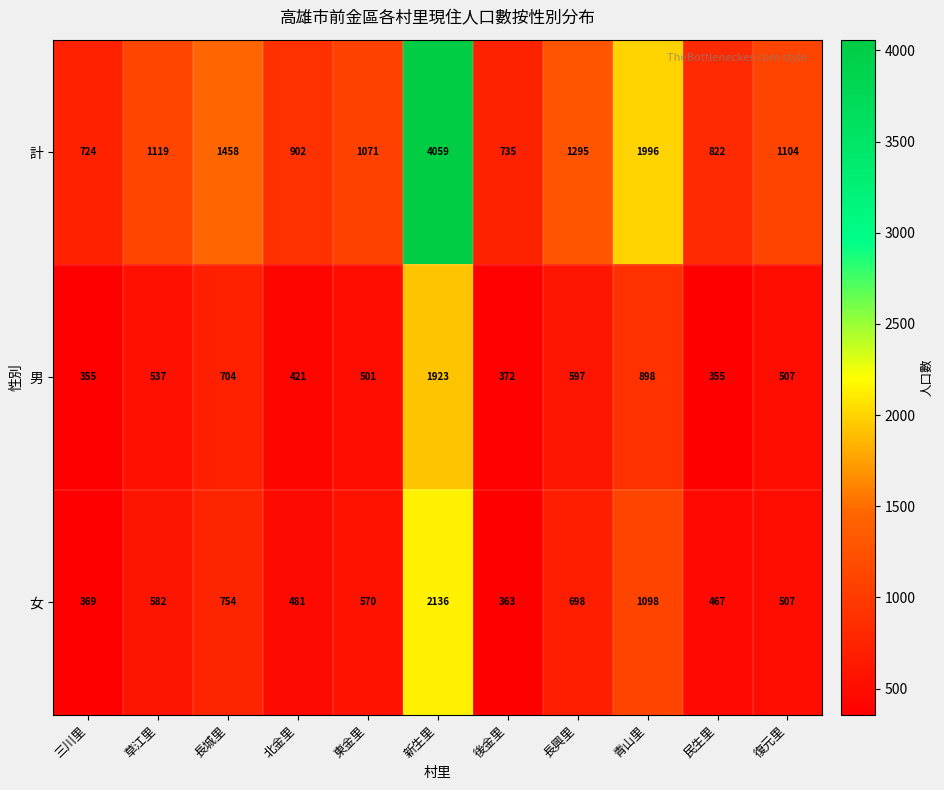

Which series has the widest spread of values?

計